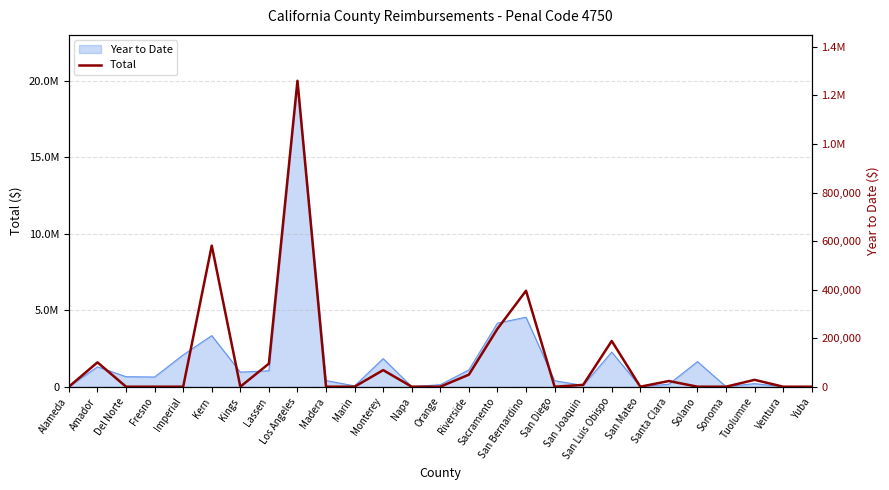

How many lines are shown in the chart?

1